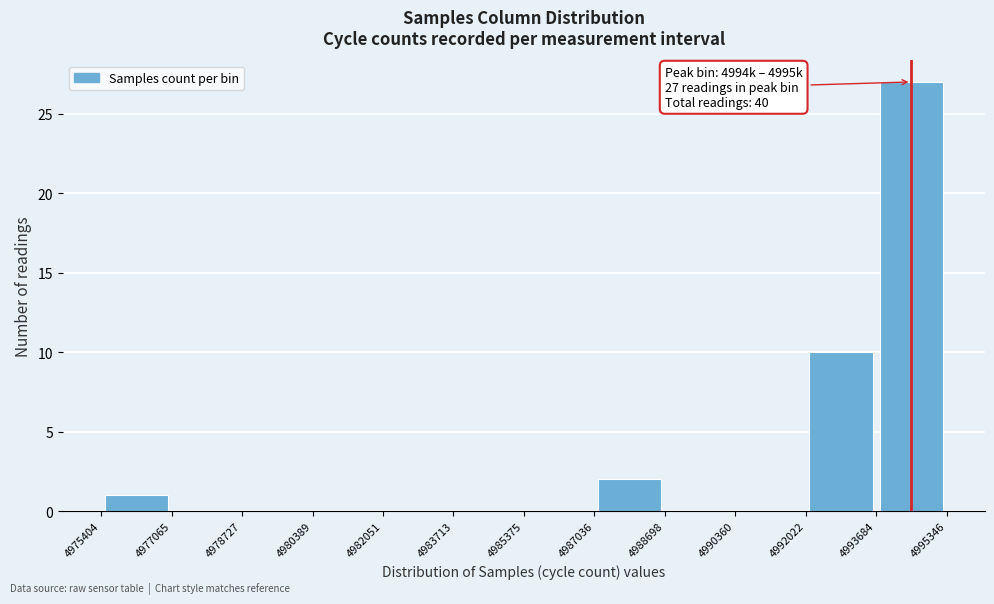

Which range on the x-axis has the tallest bar?

4993684 to 4995346